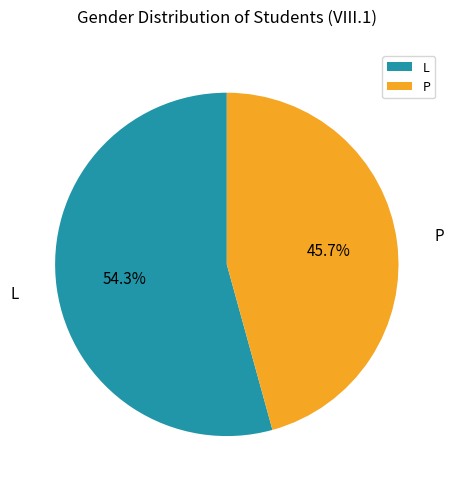

Which category has the biggest portion of the pie?

L